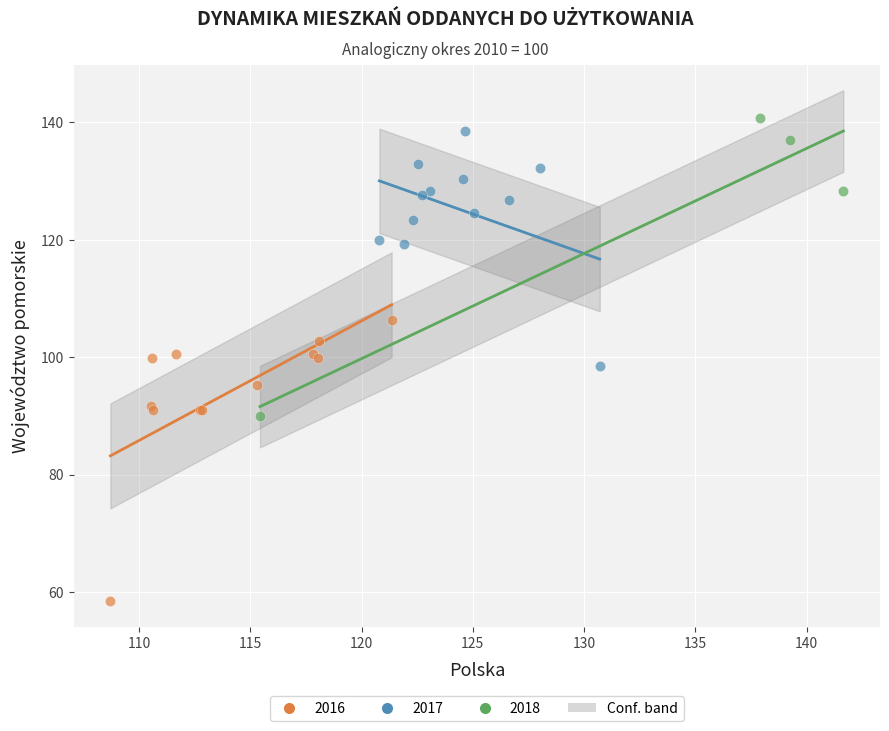

Which series has the largest Y range (max minus min)?

2018